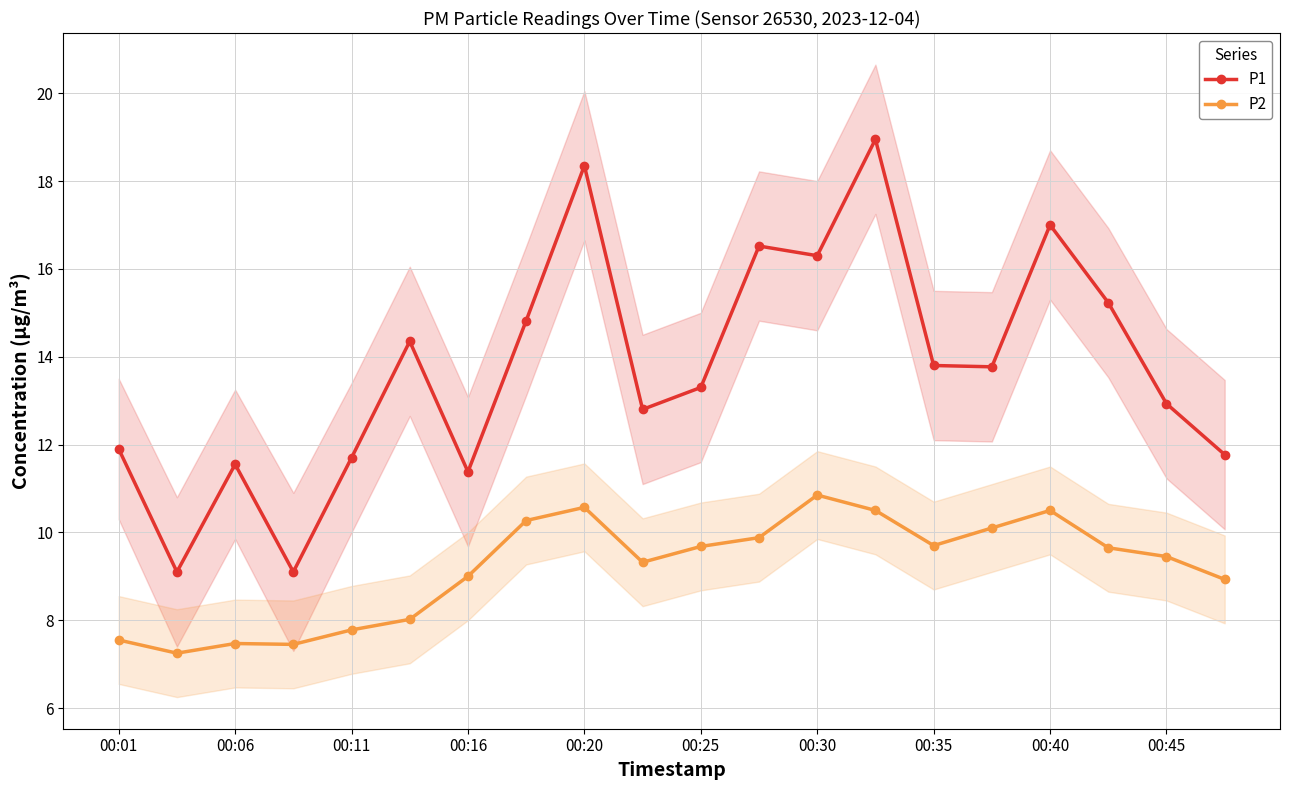

What are all the series names shown in the legend?

P1, P2